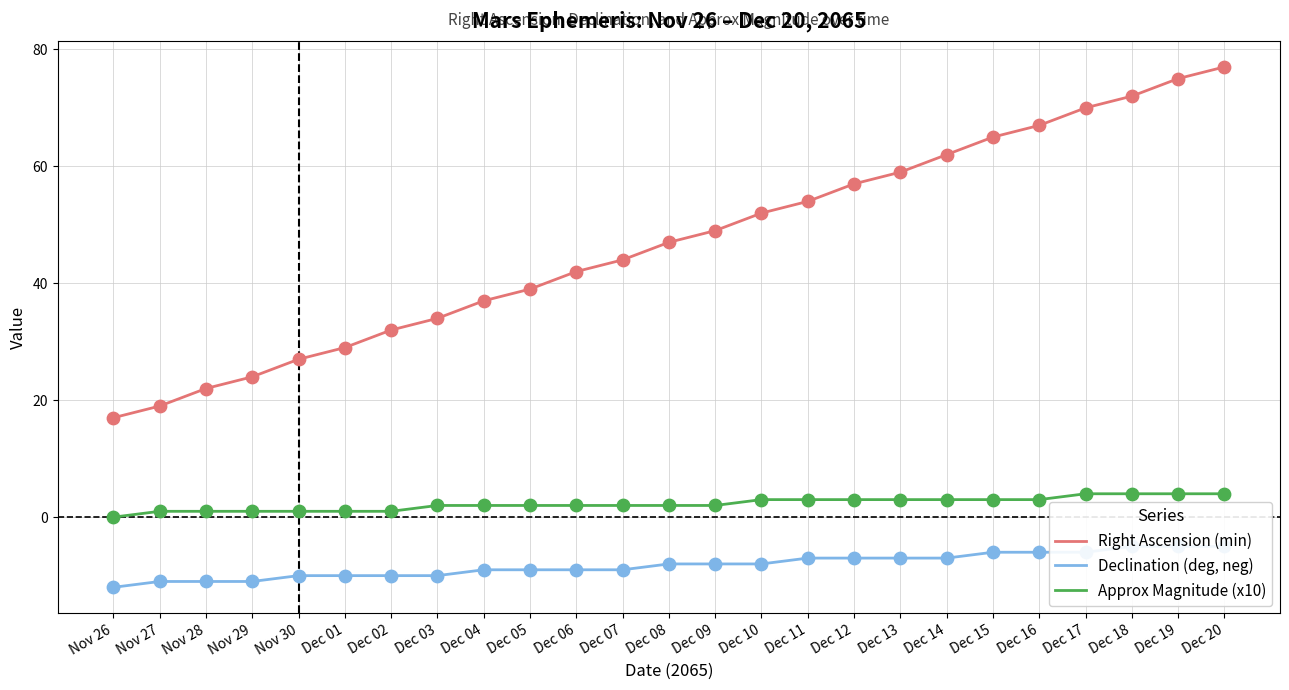

Which series contains the highest Y value?

Right Ascension (min)